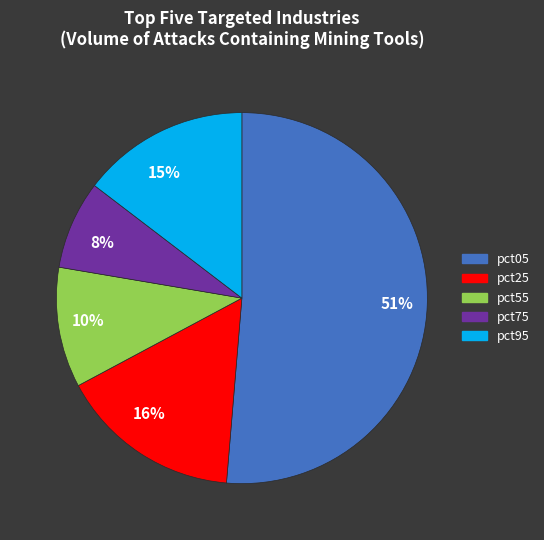

Between 15% and 51%, which is larger?

51%